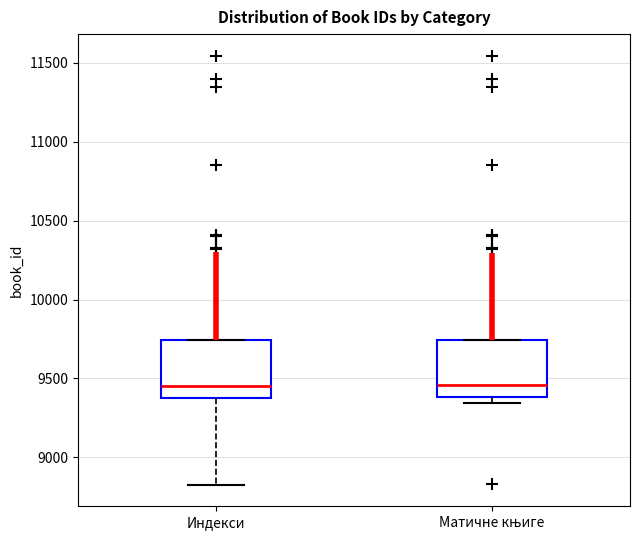

Where is the lower edge of the box for Матичне књиге on the y-axis? The values are not printed on the chart, so give them approximately, as read against the axis.

9400